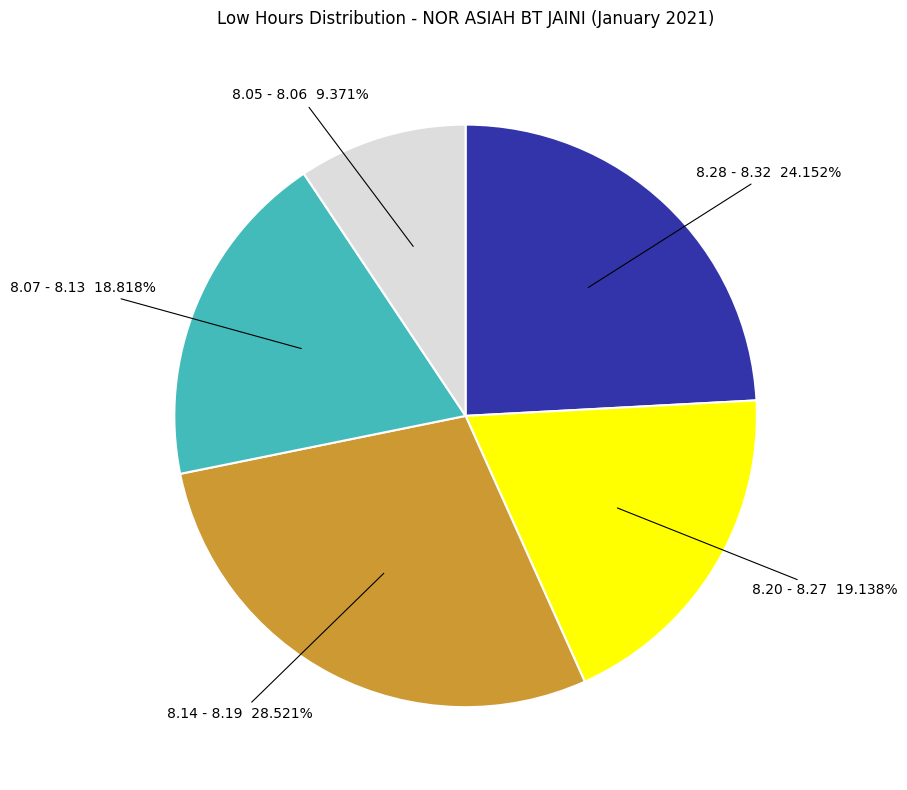

Does any single category account for the majority?

No